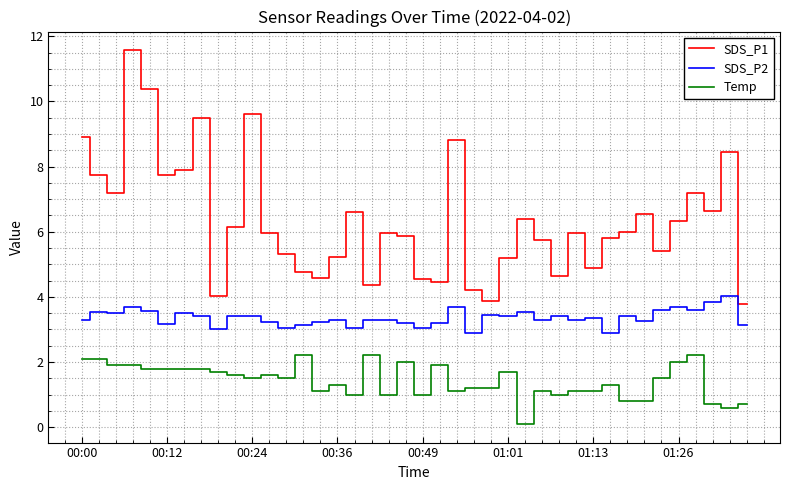

Which series has the widest spread of values?

SDS_P1